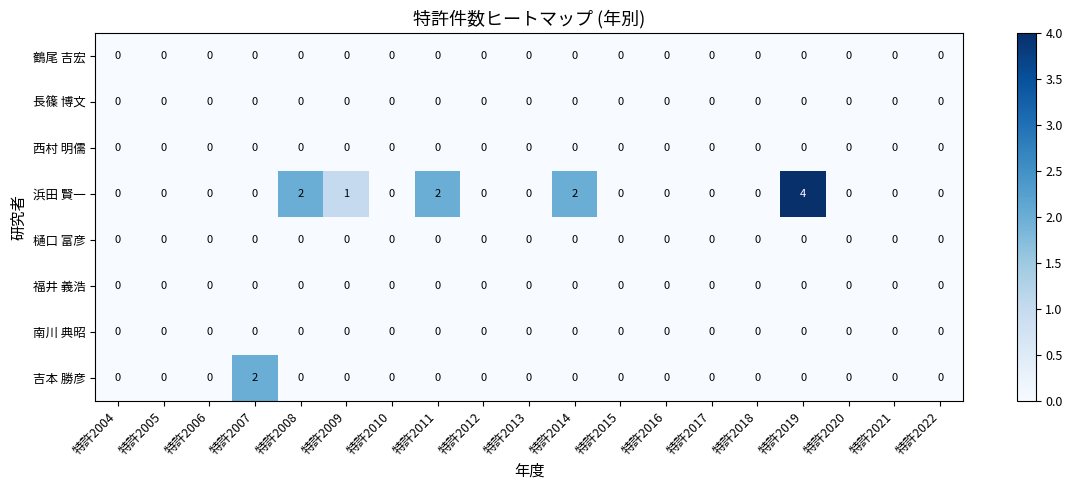

Which series has the largest range (max minus min)?

浜田 賢一